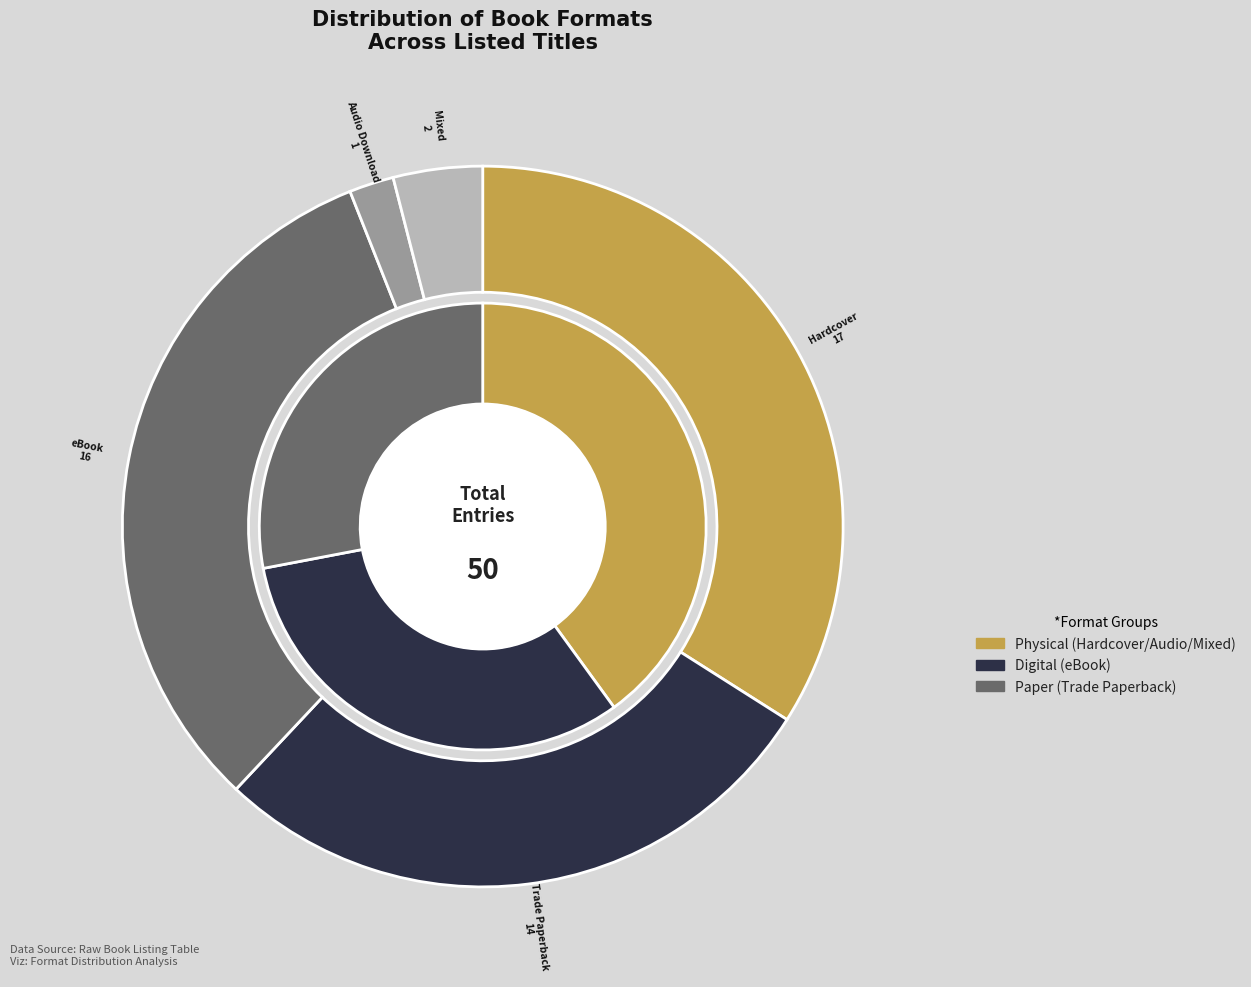

Does Mixed account for over 50% of the chart?

No